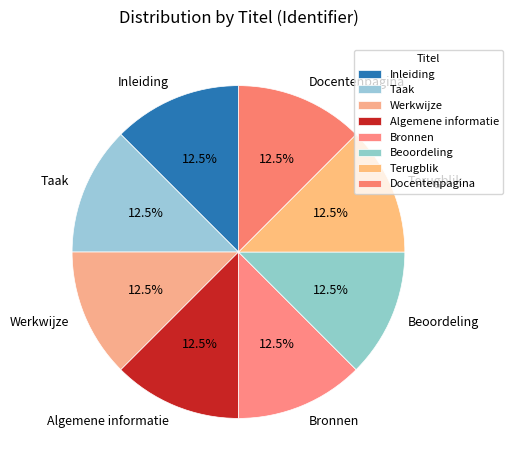

What percentage do Docentenpagina and Algemene informatie together represent?

25.0%